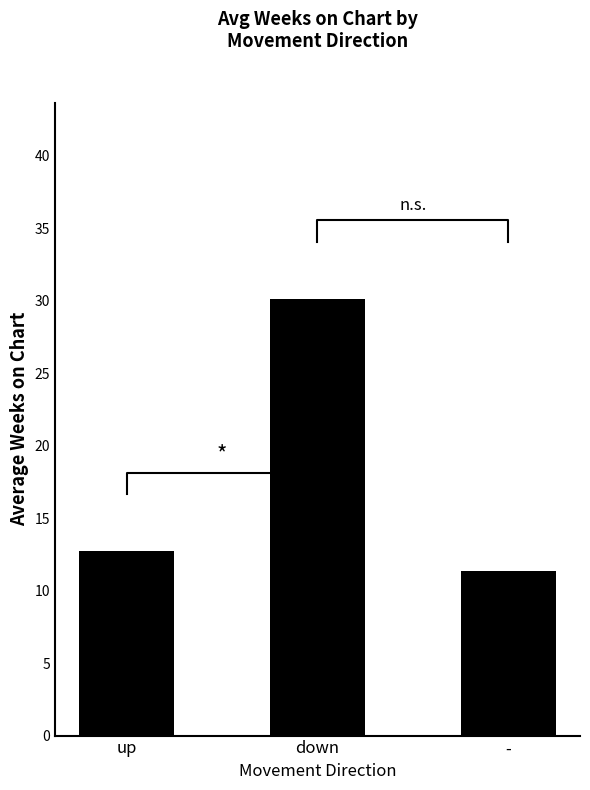

Reading left to right, extract all data points from this chart.

up=12.7	down=30.1	-=11.3